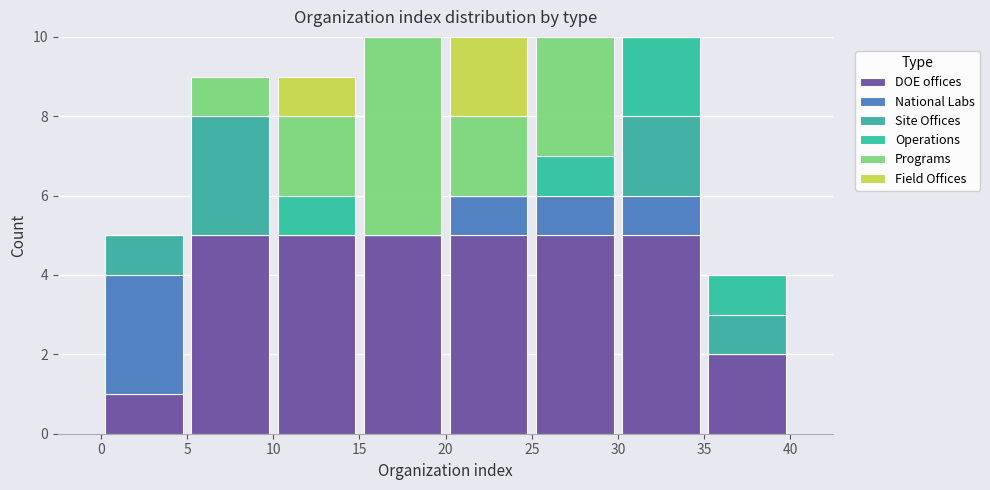

Reading left to right, list every stacked bar in this chart as the range it spans on the x-axis followed by its total height. The values are not printed on the chart, so give them approximately, as read against the axis.

0 to 5: 5
5 to 10: 9
10 to 15: 9
15 to 20: 10
20 to 25: 10
25 to 30: 10
30 to 35: 10
35 to 40: 4